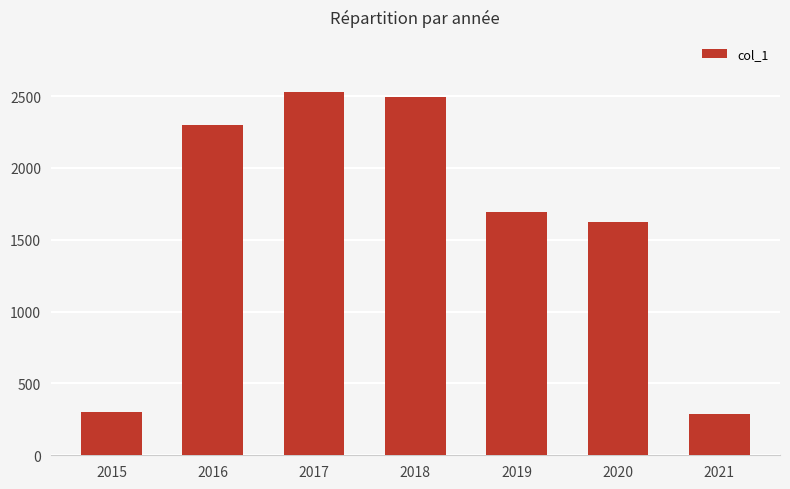

What is the greatest value displayed?

2532